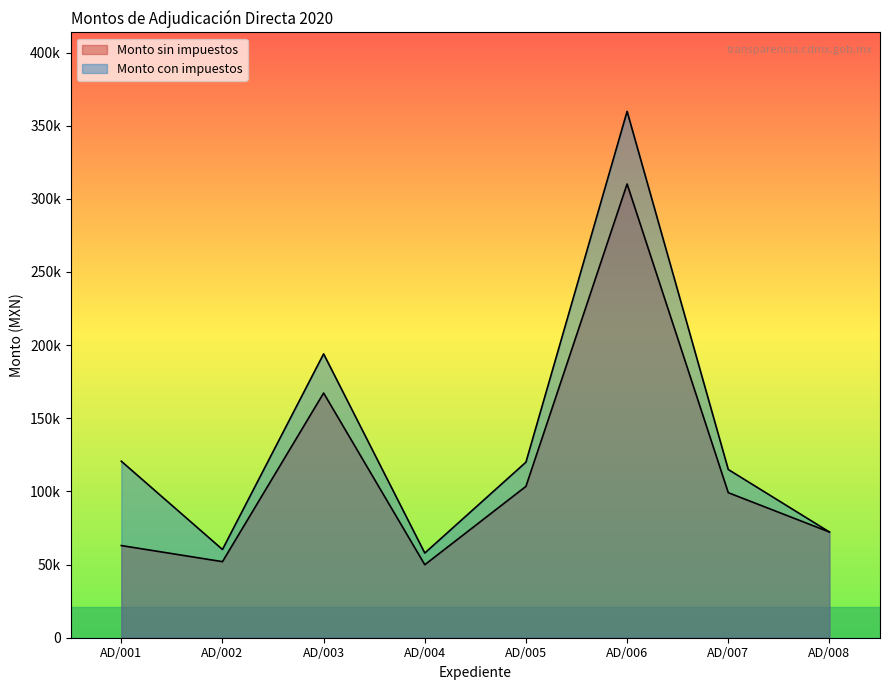

What is the smallest value displayed?

49900.0